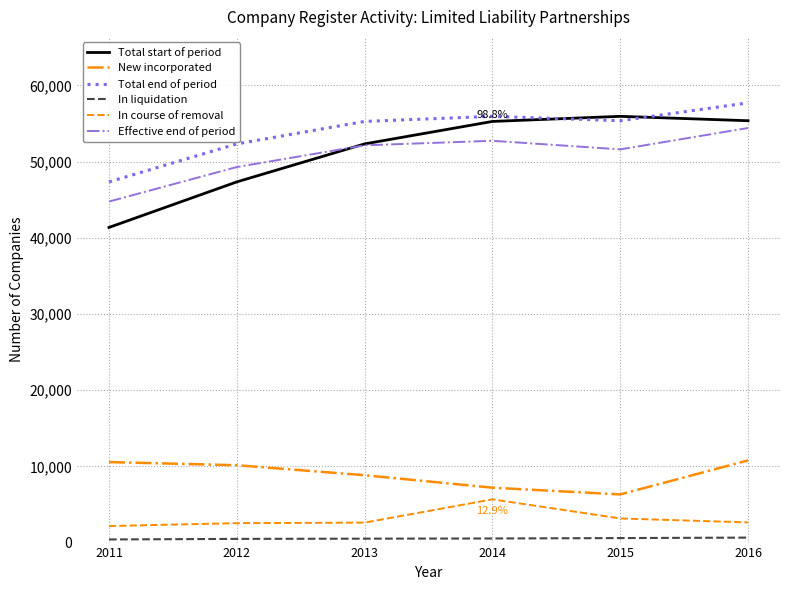

What is the total value across all series at 2016?

181546